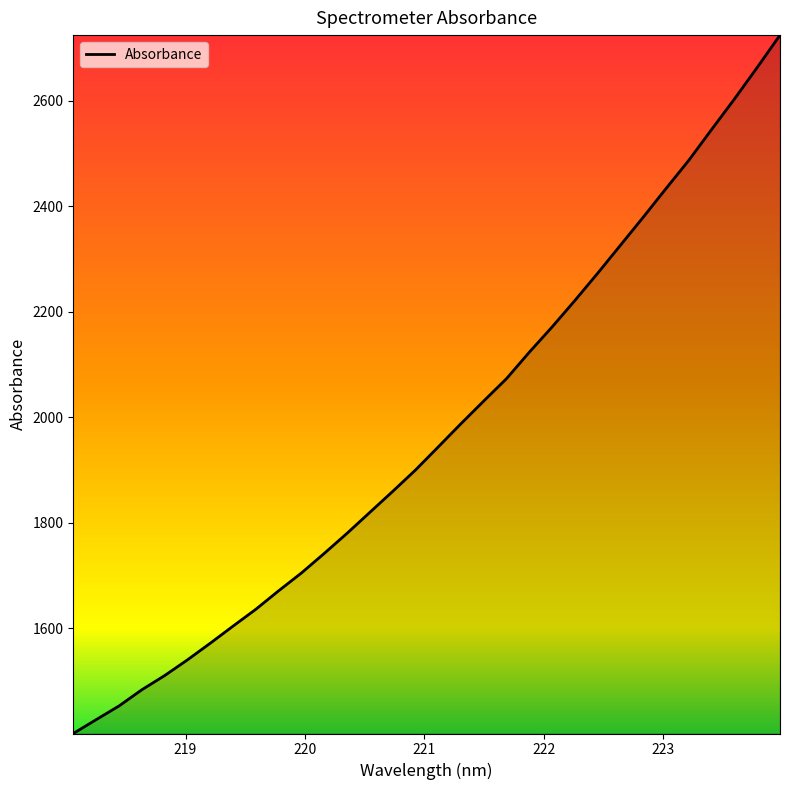

What is the minimum value shown in the chart?

1400.2